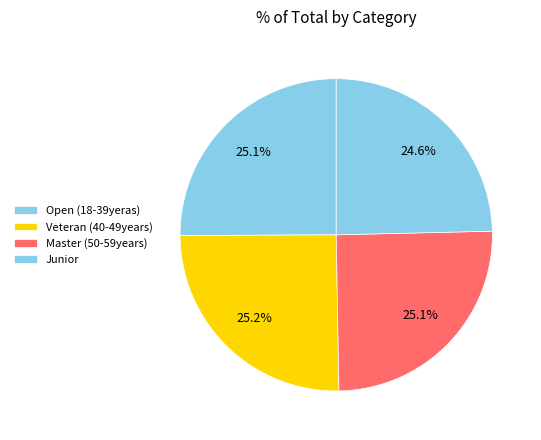

Count the number of slices in the pie.

4